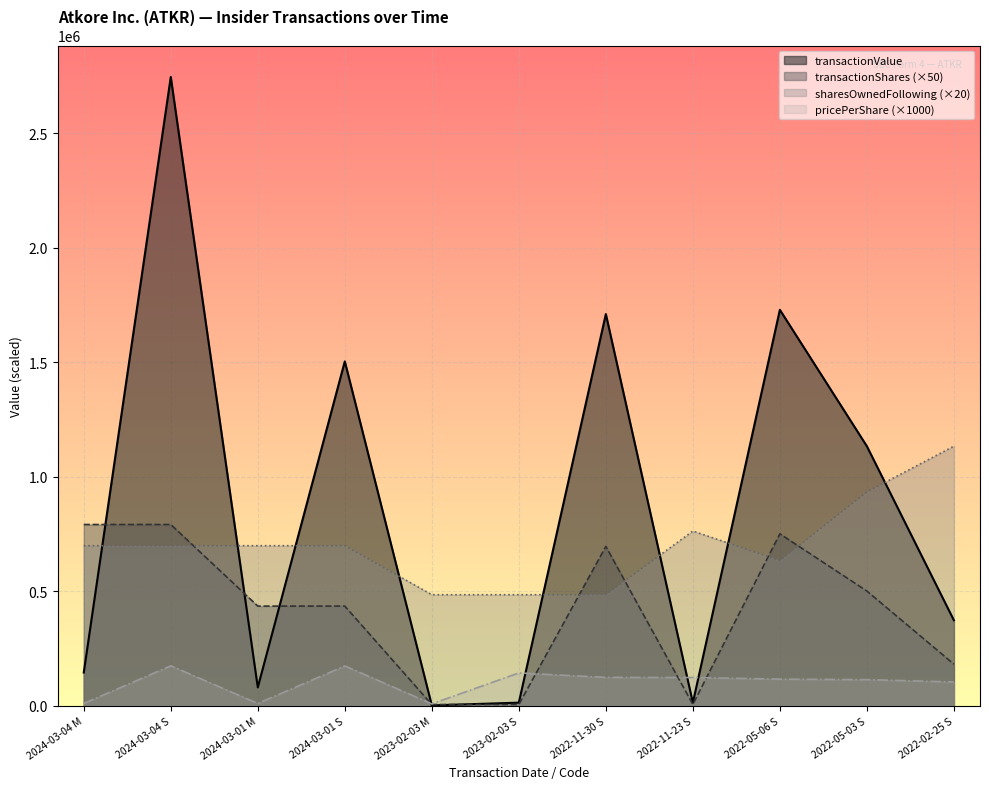

What is the spread (max minus min) of values at 2022-11-30 S?

1586764